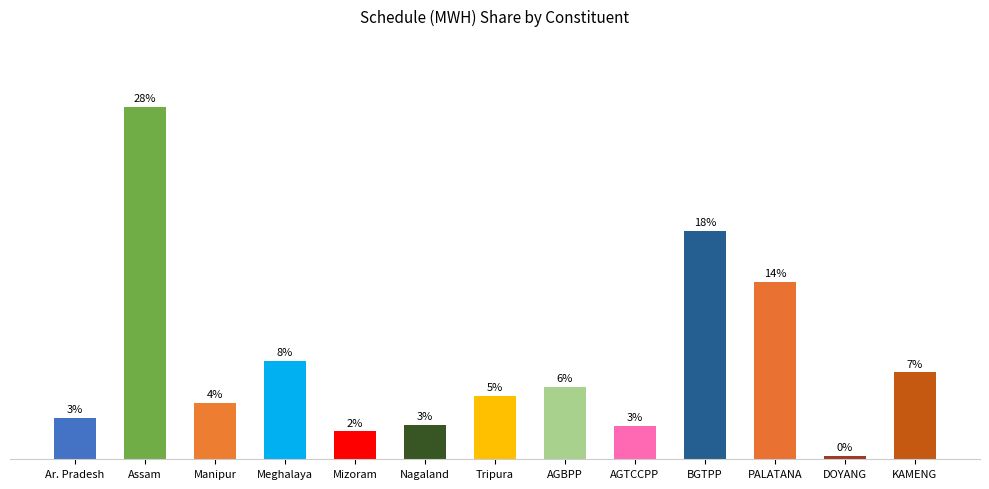

Is it true that the value at PALATANA is 5.8?

False